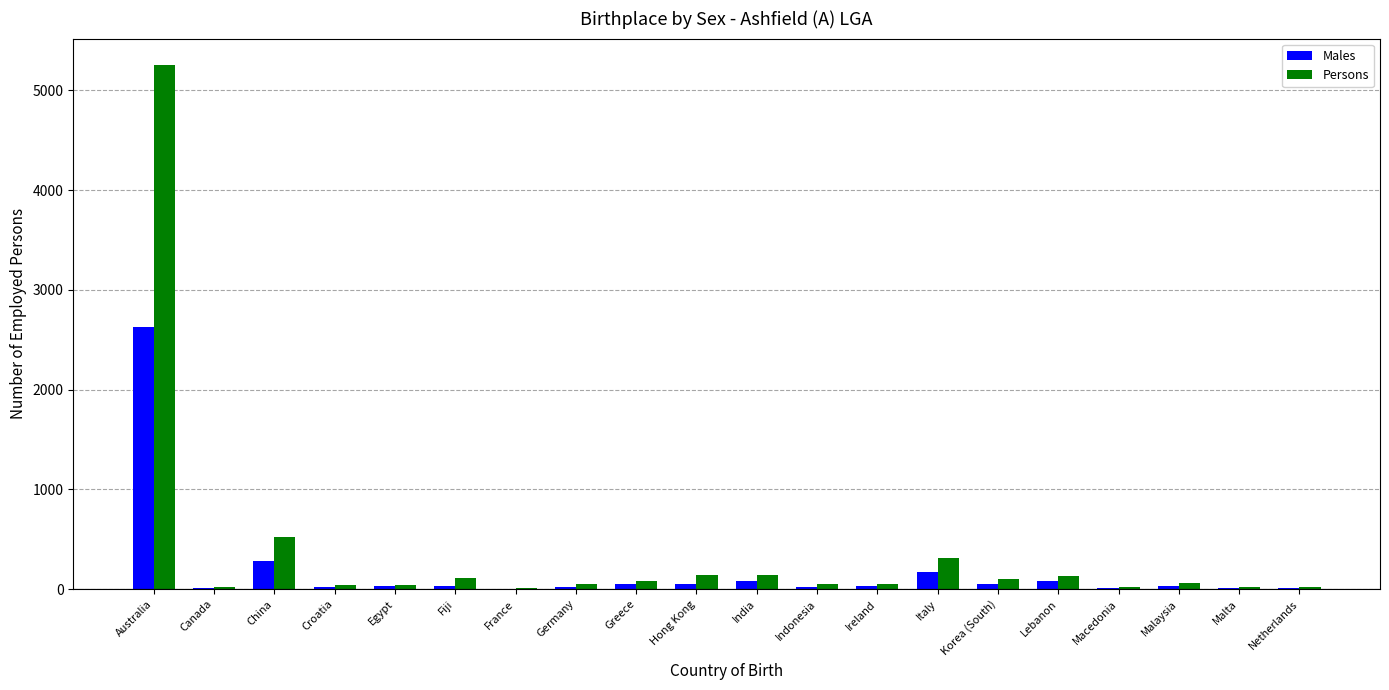

Count the number of data series in this chart.

2